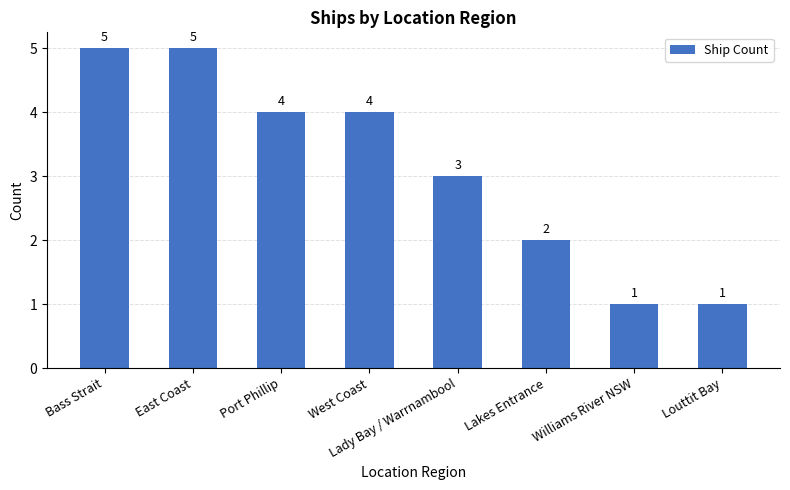

How many bars are there in total?

8